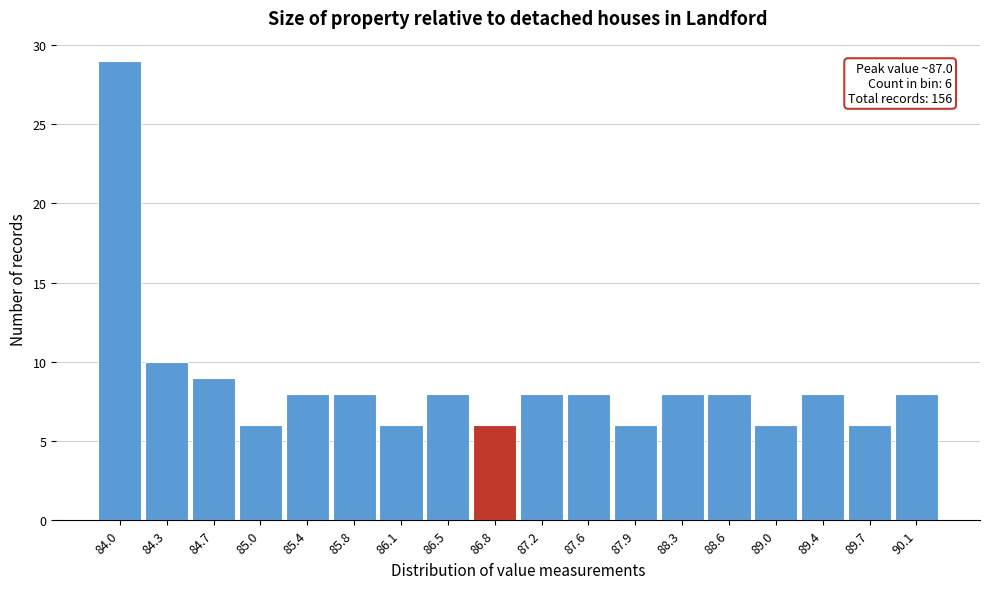

Reading right to left, transcribe all the data shown in this chart.

8	6	8	6	8	8	6	8	8	6	8	6	8	8	6	9	10	29